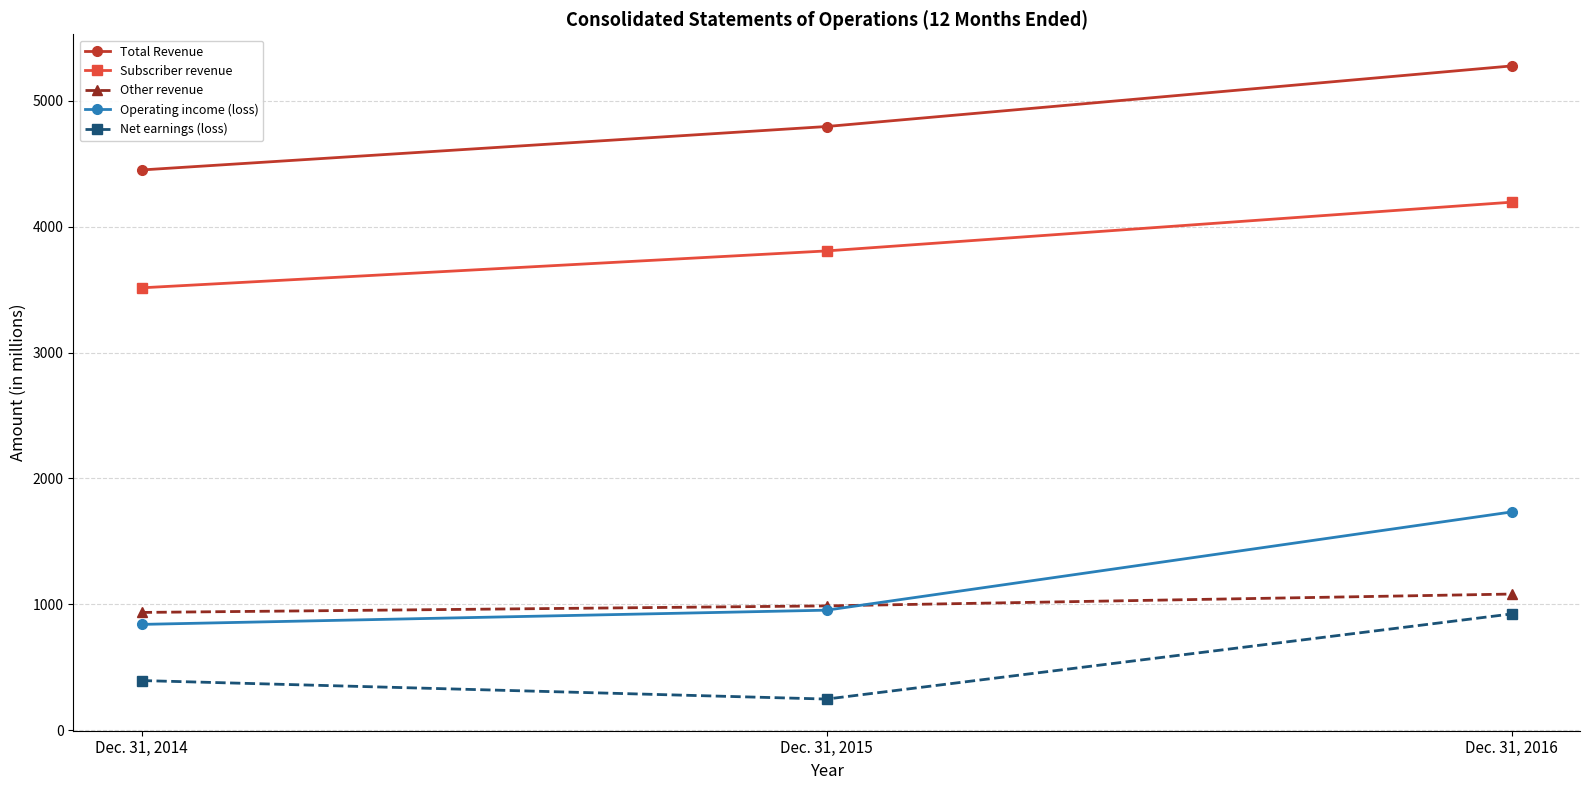

What are all the series names shown in the legend?

Total Revenue, Subscriber revenue, Other revenue, Operating income (loss), Net earnings (loss)